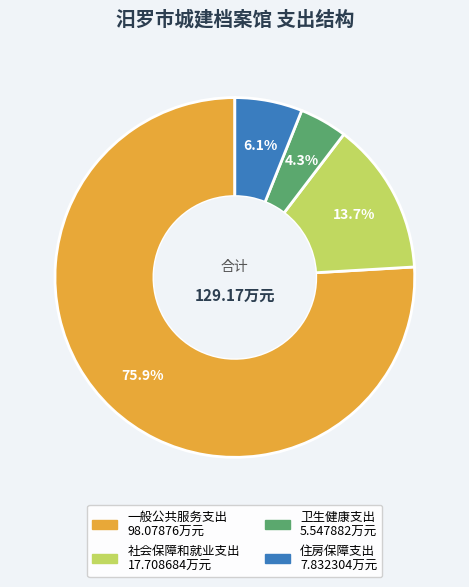

What percentage is the 卫生健康支出 slice, to the nearest percent?

4%